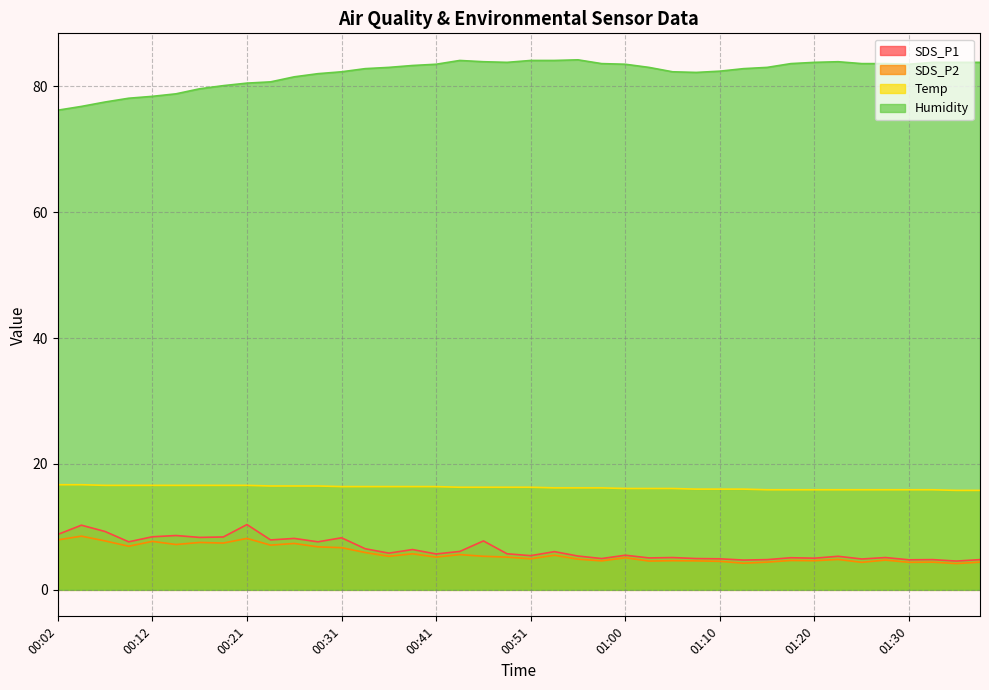

What is the difference between the maximum and minimum values in the SDS_P1 series?

5.8